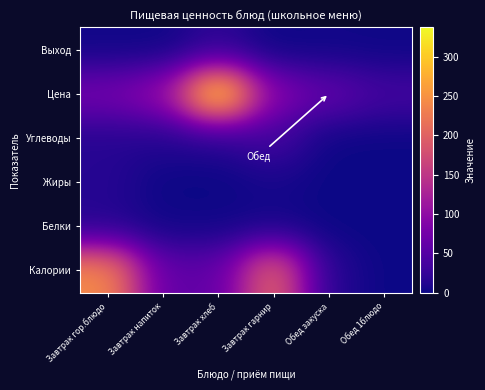

At which category is the sum across all series the highest?

Завтрак хлеб